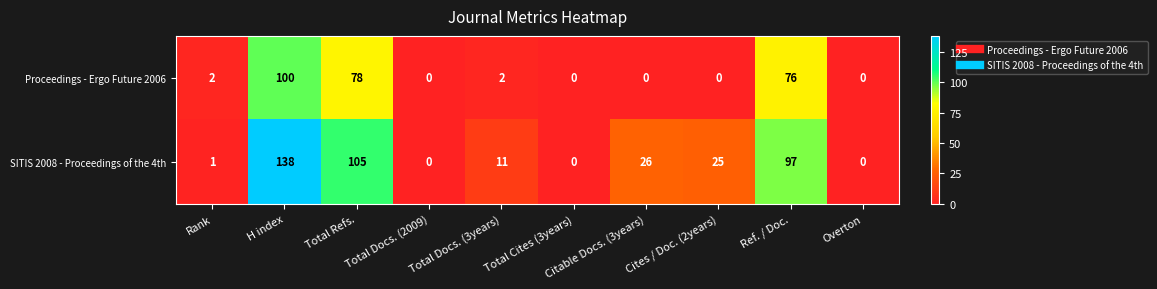

At which category is the sum across all series the highest?

H index